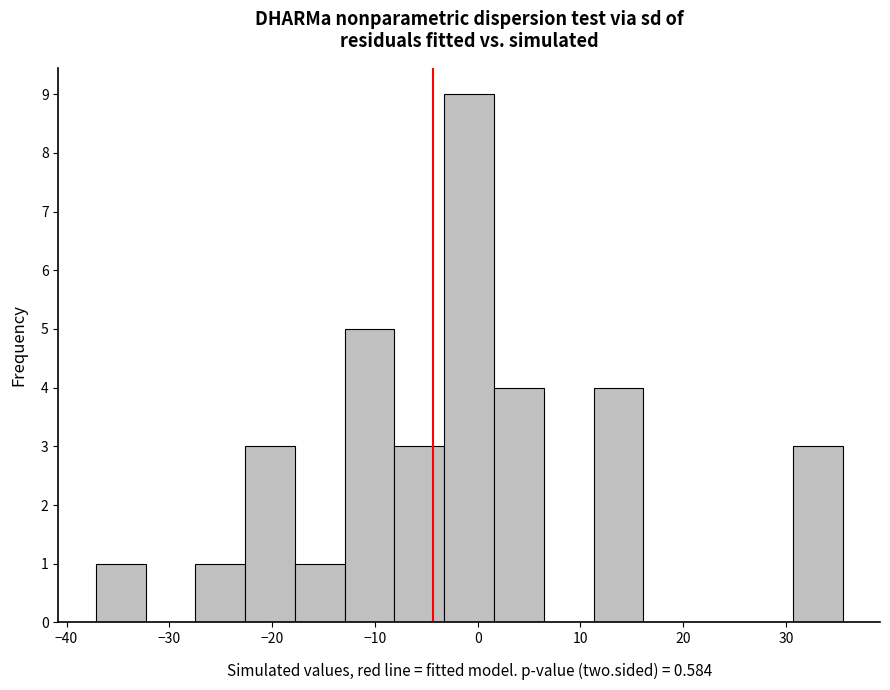

Over which range of the x-axis is the bar tallest?

-3 to 2